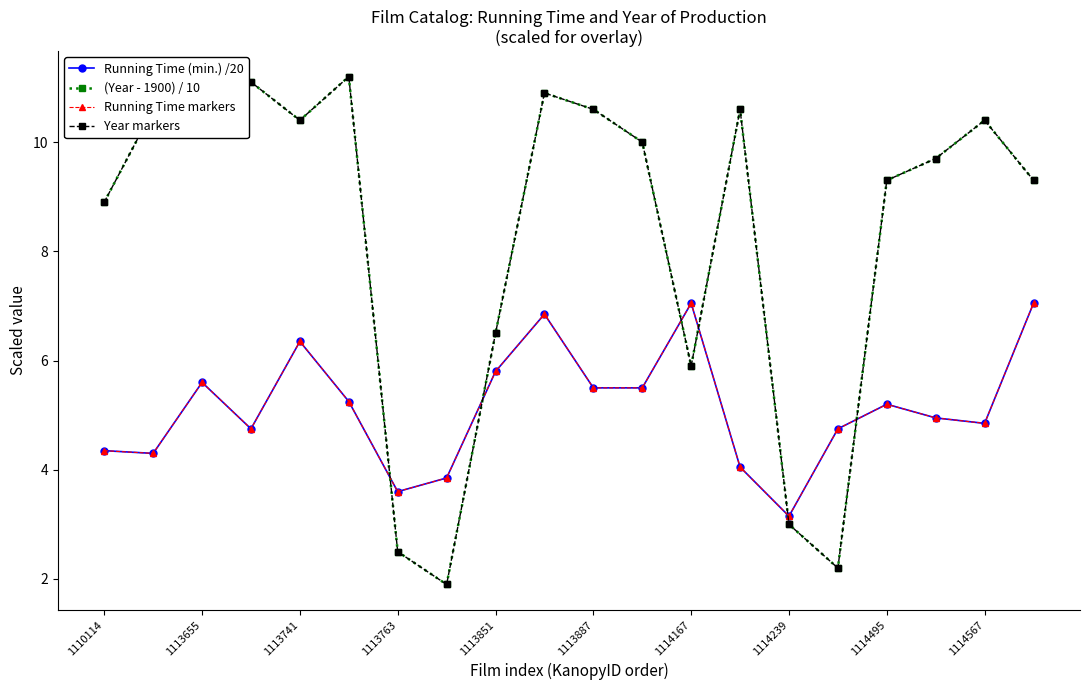

What is the label of the 20th point from the right?

1110114